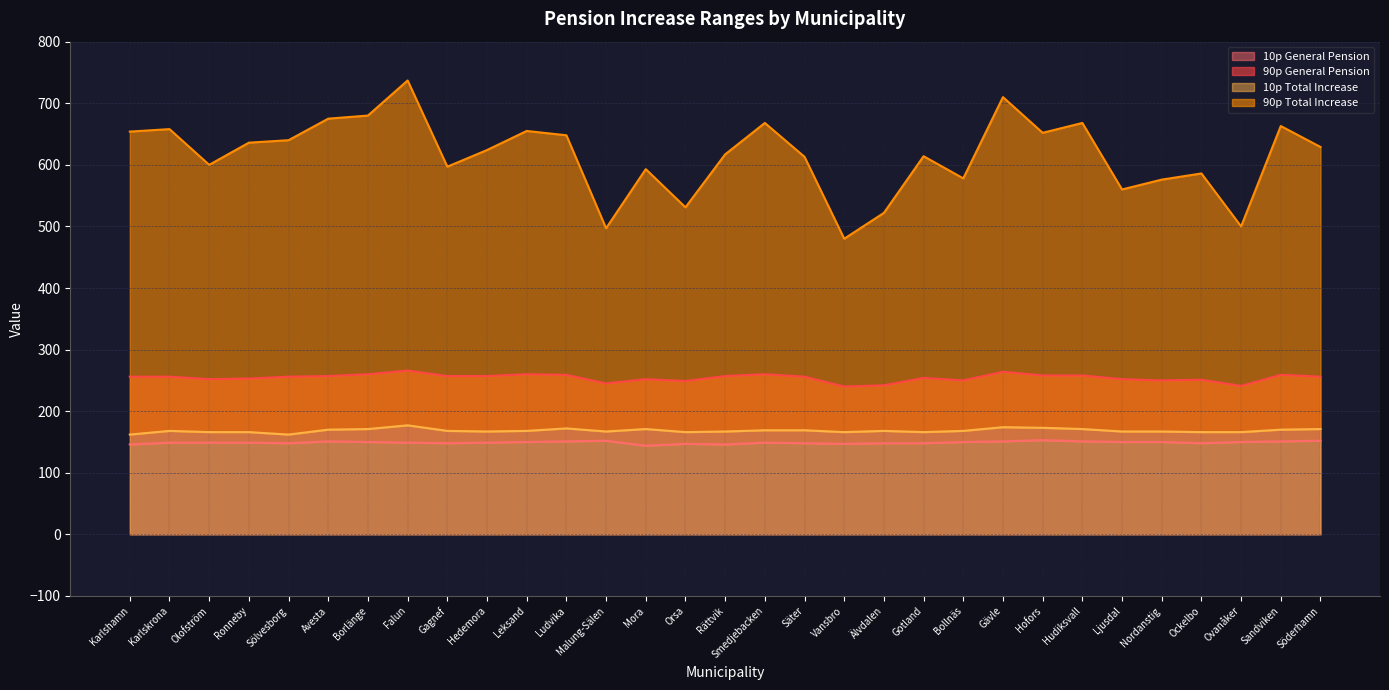

How many categories are shown in the chart?

31